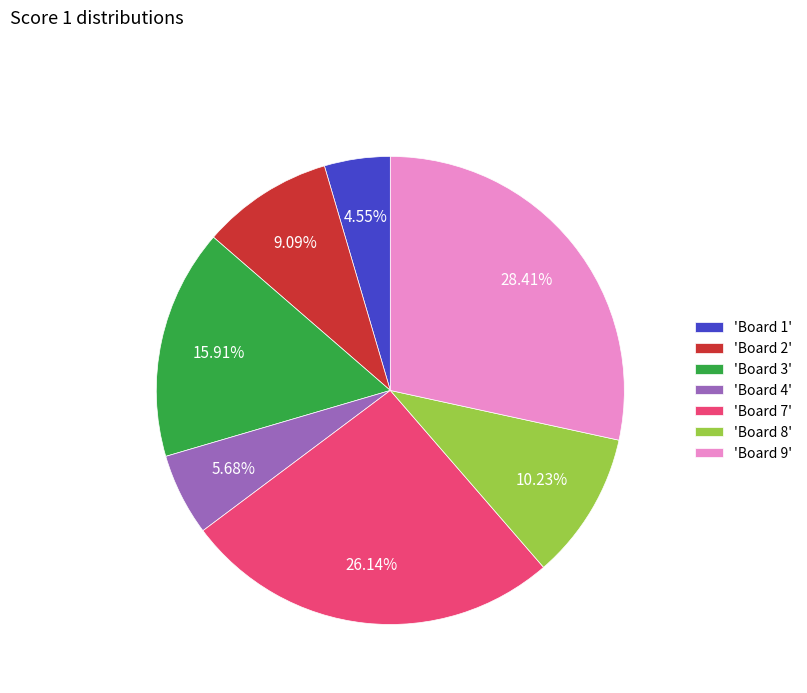

Between 'Board 3' and 'Board 9', which is larger?

'Board 9'